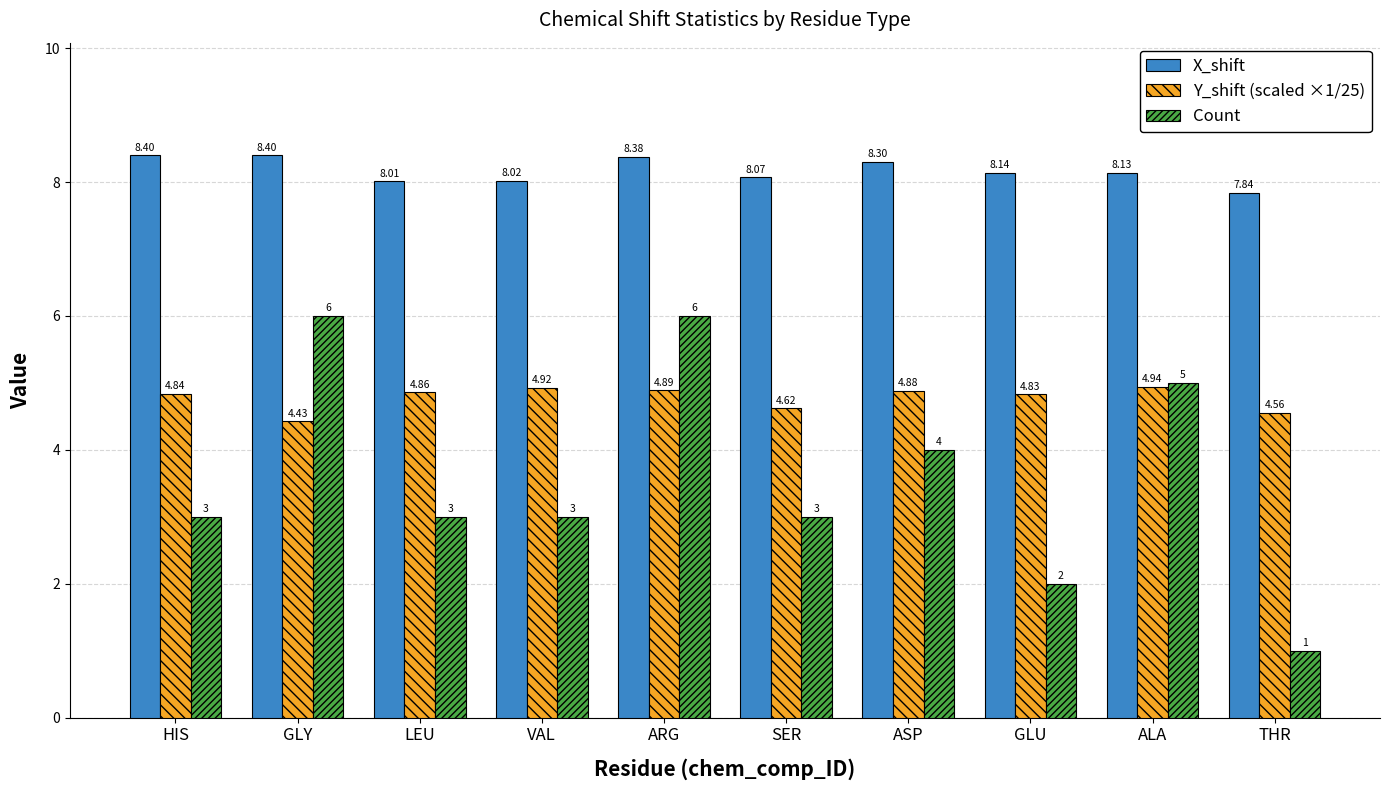

How many groups of bars are there?

10